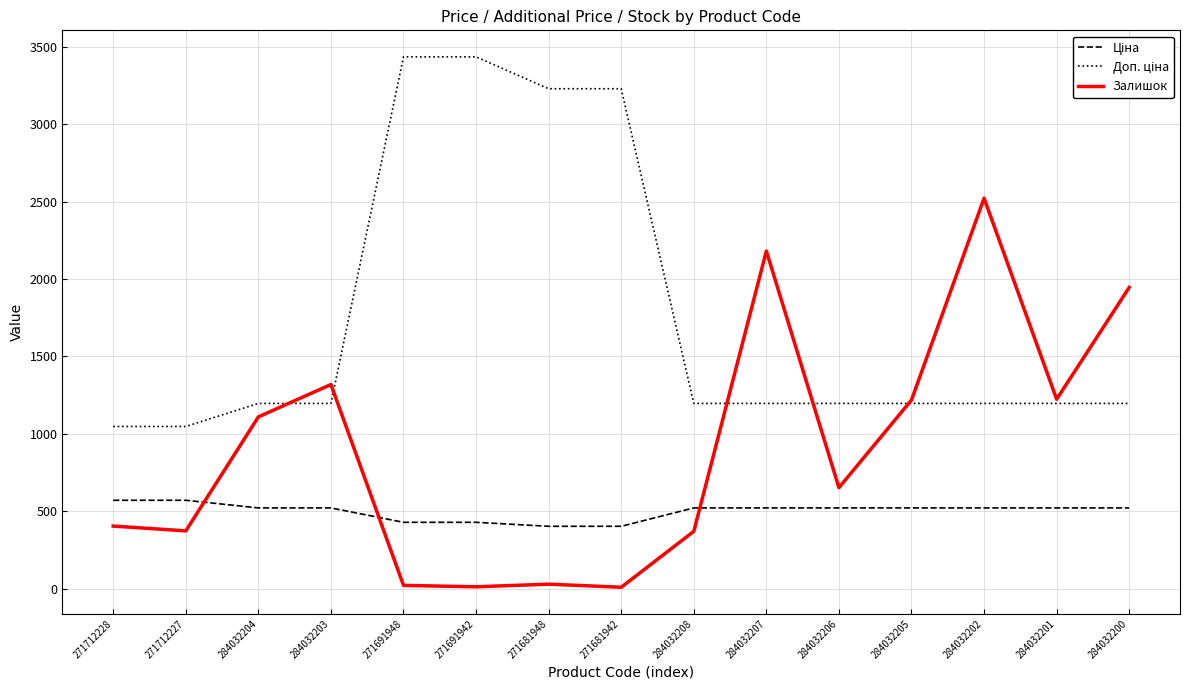

What is the difference between the highest and lowest values at 284032207?

1658.8